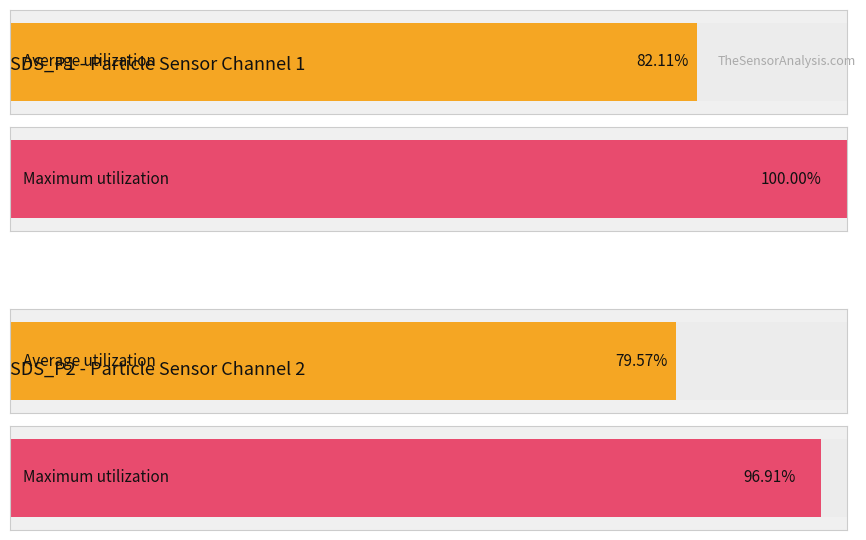

Which series has the largest total across all categories?

Maximum utilization